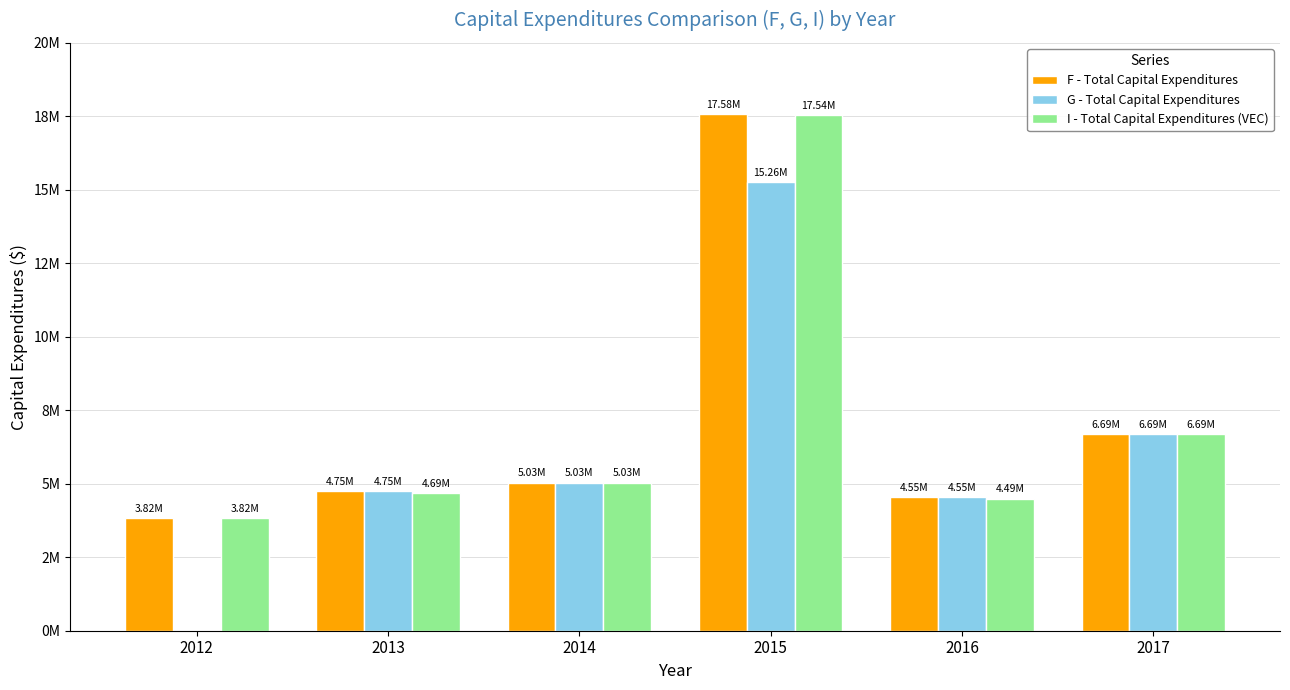

What is the approximate value of I - Total Capital Expenditures (VEC) at 2017?

6688945.1